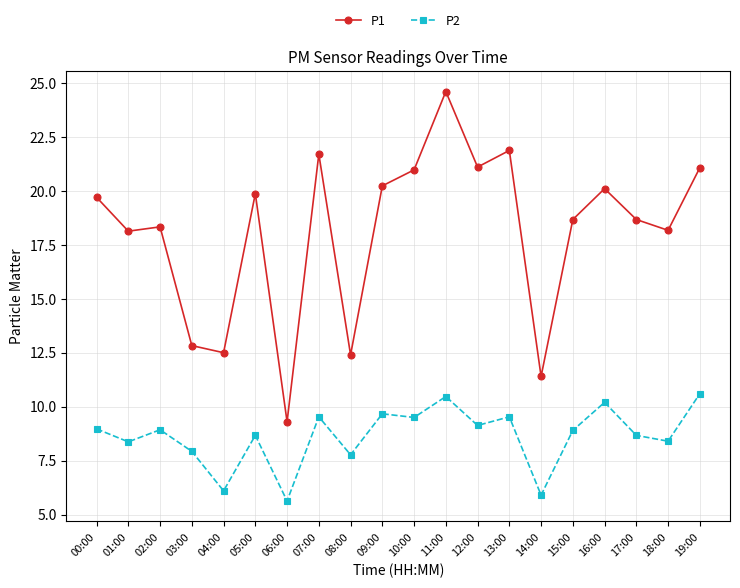

What is the approximate value of P2 at 11:00?

10.5